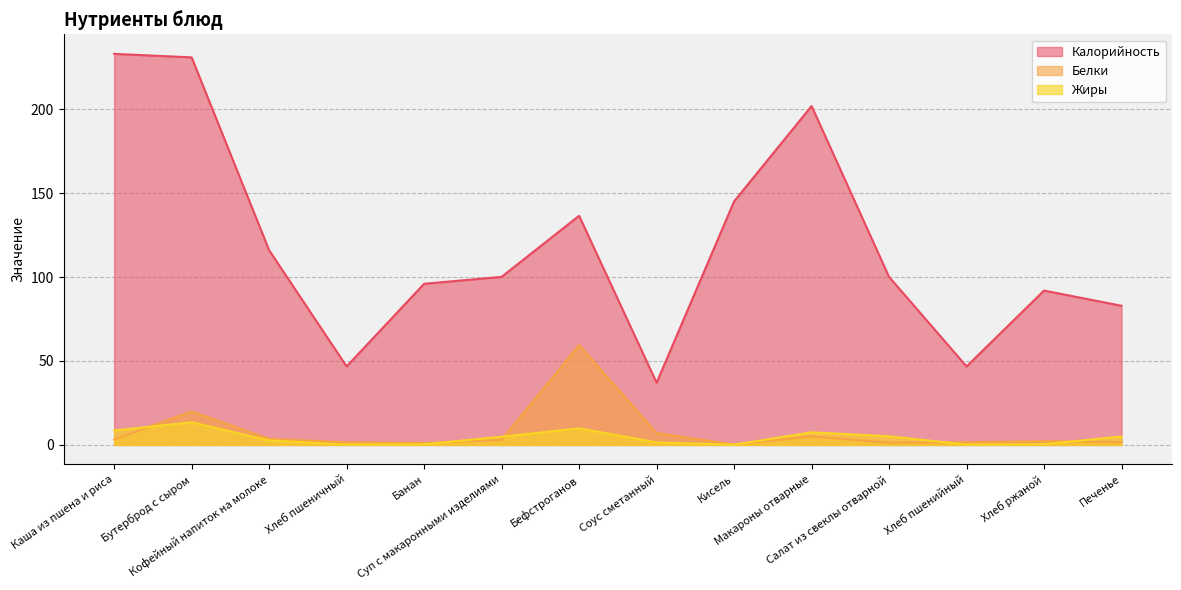

What is the minimum value for Жиры?

0.1